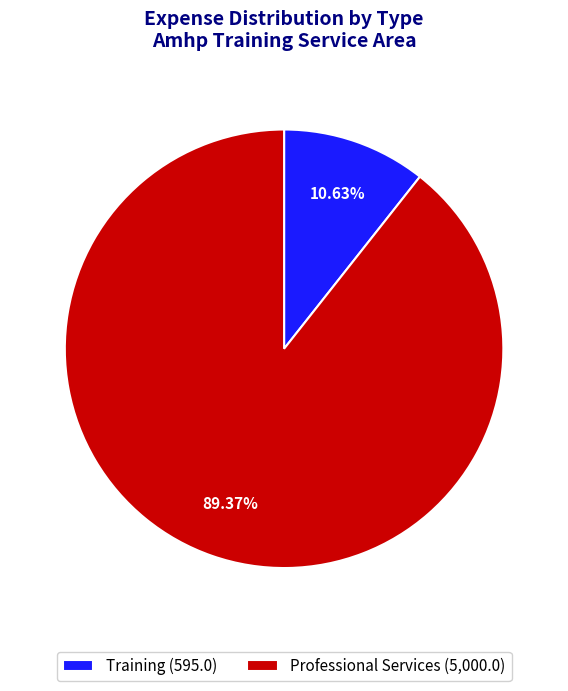

To the nearest percent, what is the difference between the largest and smallest slice percentages?

79%